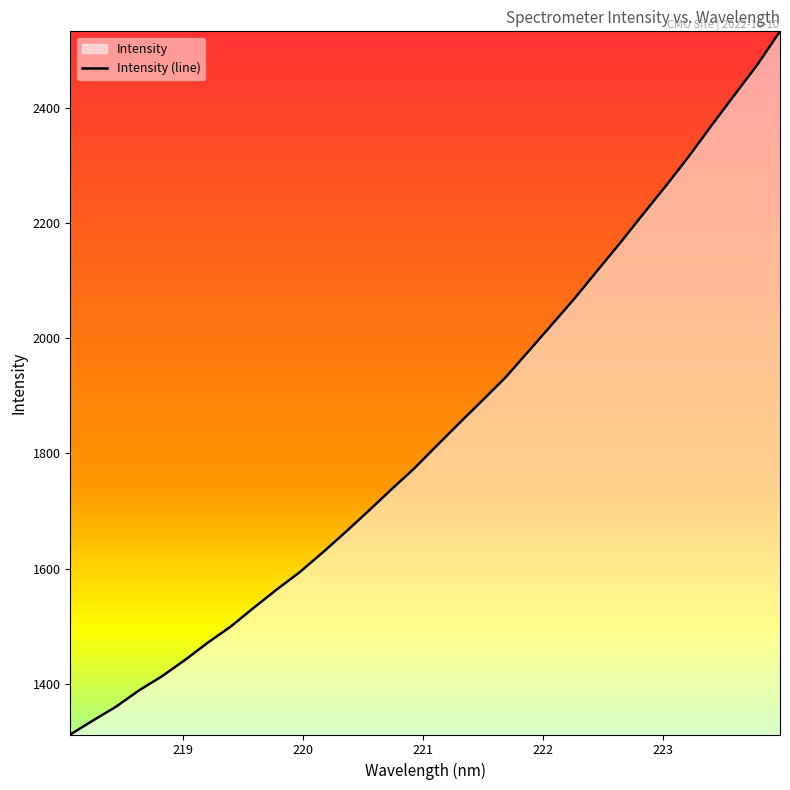

Count the number of data series in this chart.

1